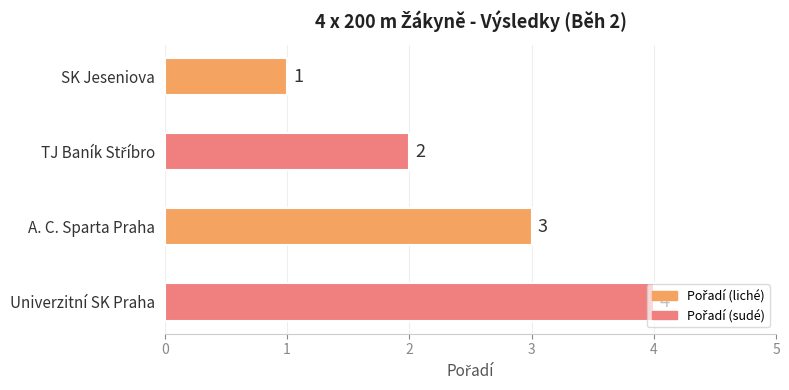

Count the values in the range 2 to 4.

3